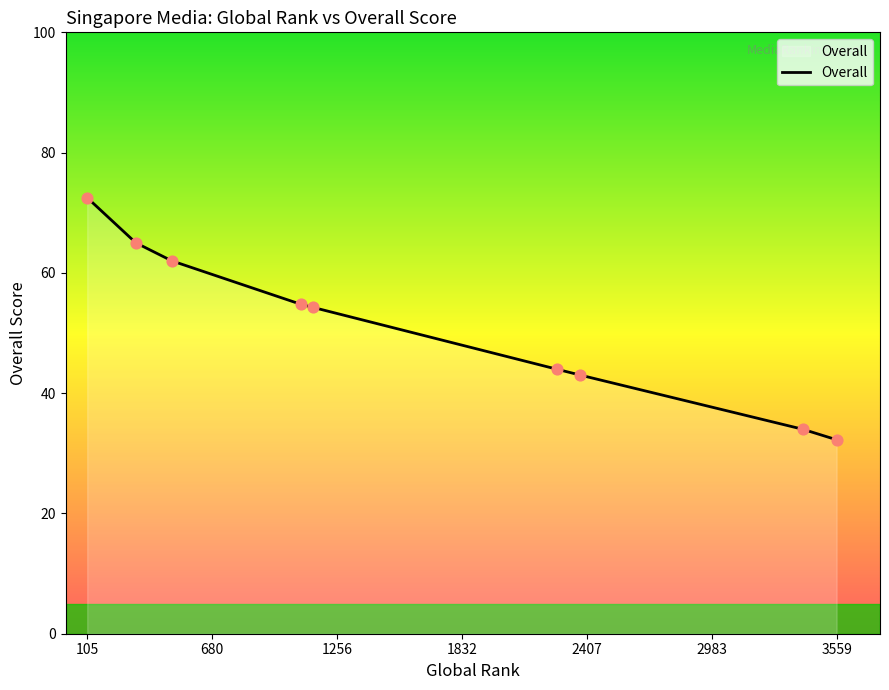

What is the greatest value displayed?

72.5